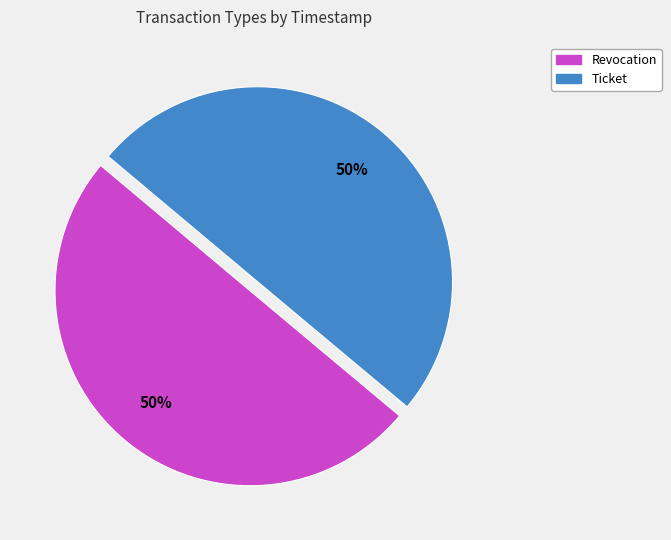

How many segments does this pie chart have?

2